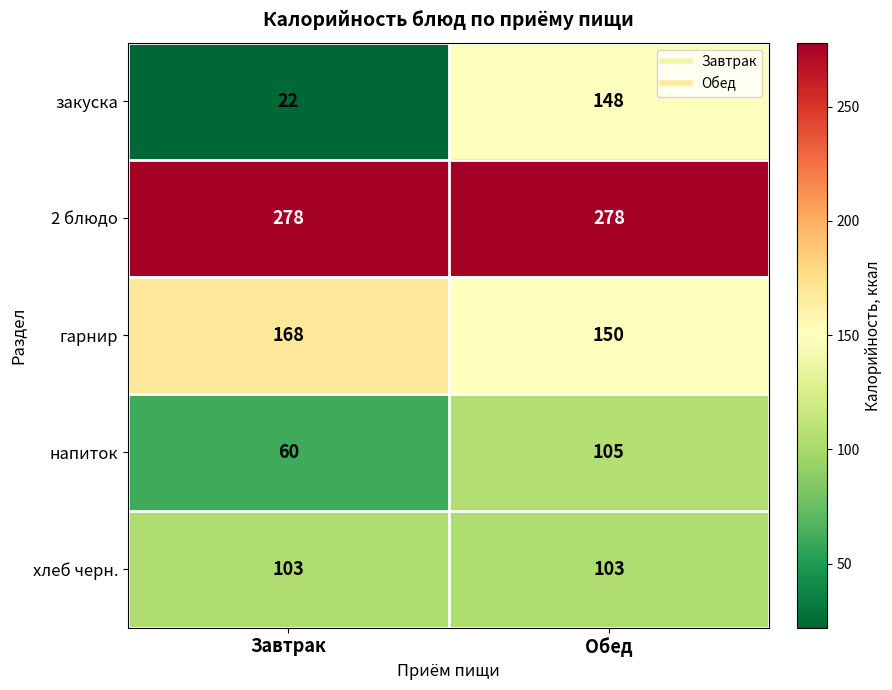

Rank the series at Обед from highest to lowest value.

2 блюдо, гарнир, закуска, напиток, хлеб черн.